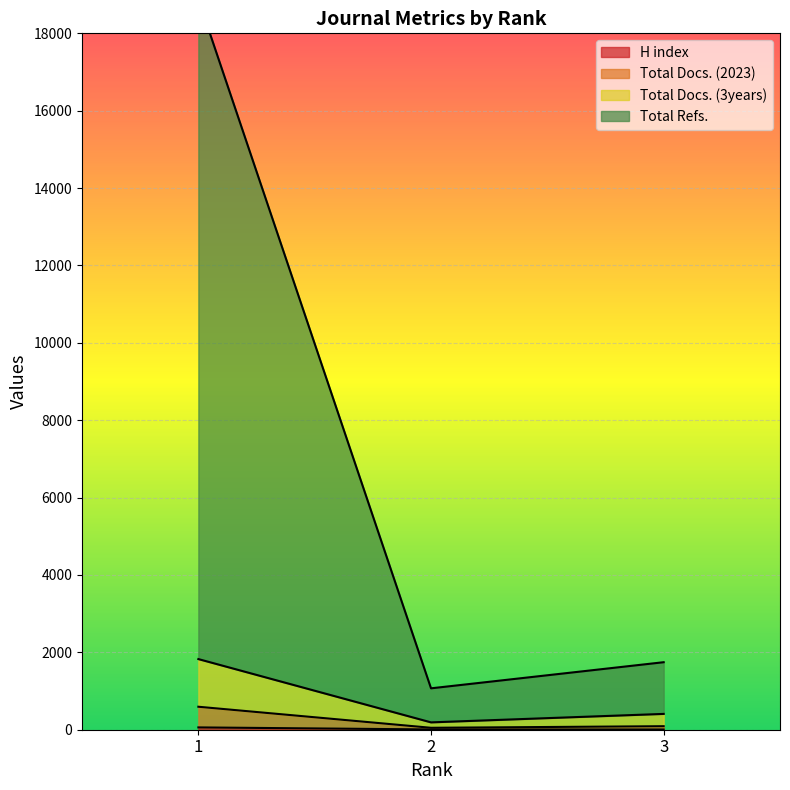

Reading left to right, what are all the values shown in this chart?

H index: 60	7	6
Total Docs. (2023): 594	50	91
Total Docs. (3years): 1826	190	409
Total Refs.: 18882	1070	1745